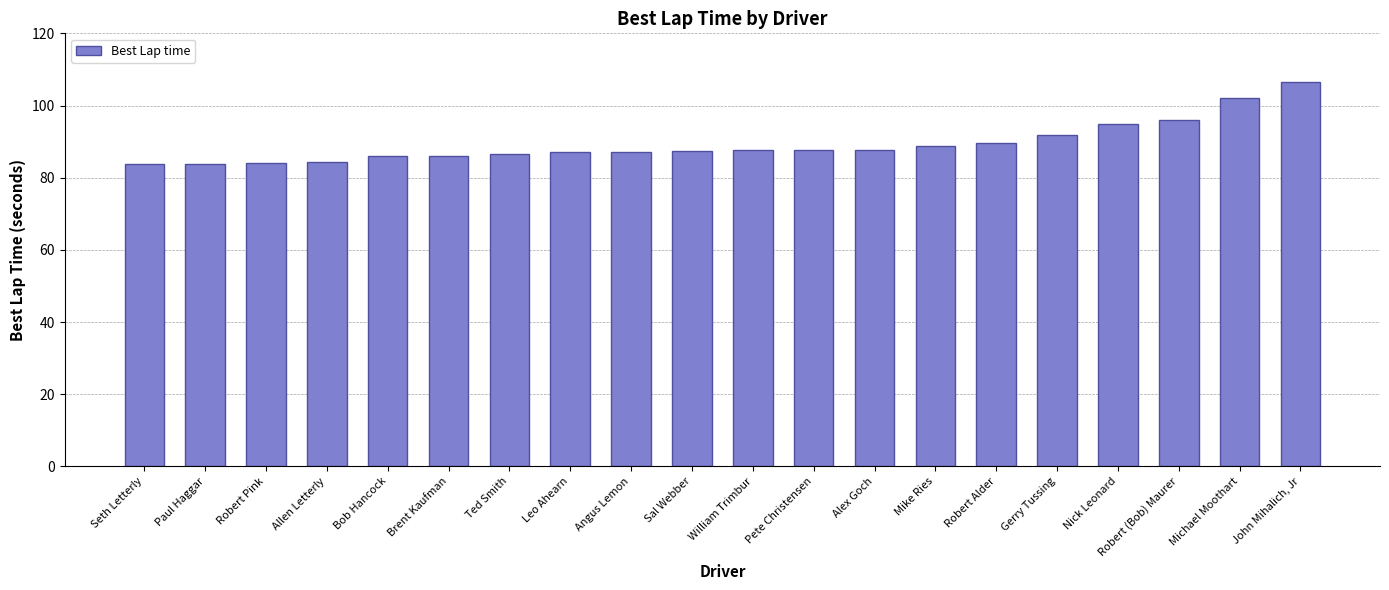

Rank the categories by value from lowest to highest.

Seth Letterly, Paul Haggar, Robert Pink, Allen Letterly, Bob Hancock, Brent Kaufman, Ted Smith, Leo Ahearn, Angus Lemon, Sal Webber, William Trimbur, Pete Christensen, Alex Goch, Mike Ries, Robert Alder, Gerry Tussing, Nick Leonard, Robert (Bob) Maurer, Michael Moothart, John Mihalich, Jr